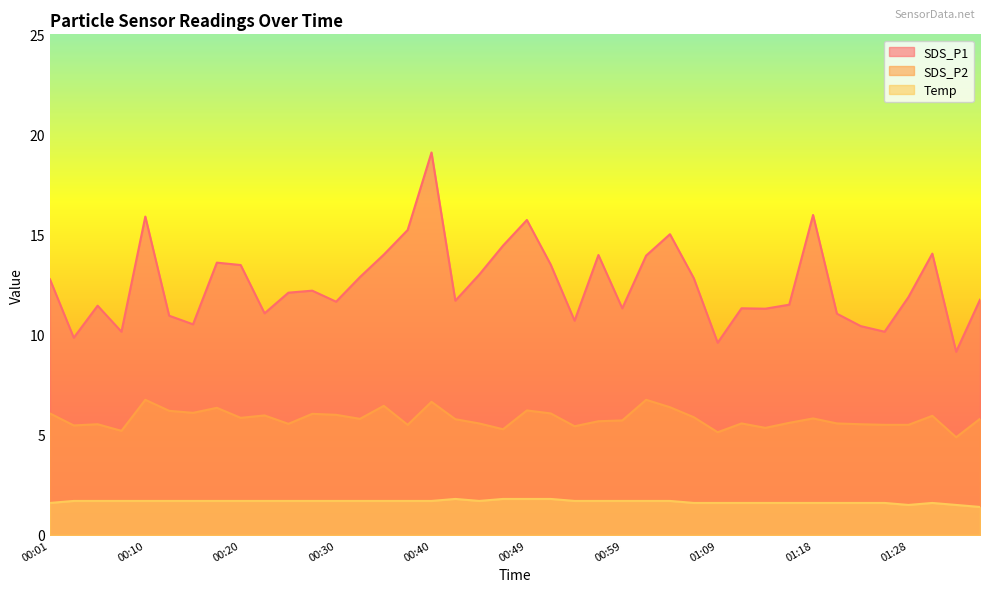

What is the difference between the maximum and minimum values in the SDS_P1 series?

10.0